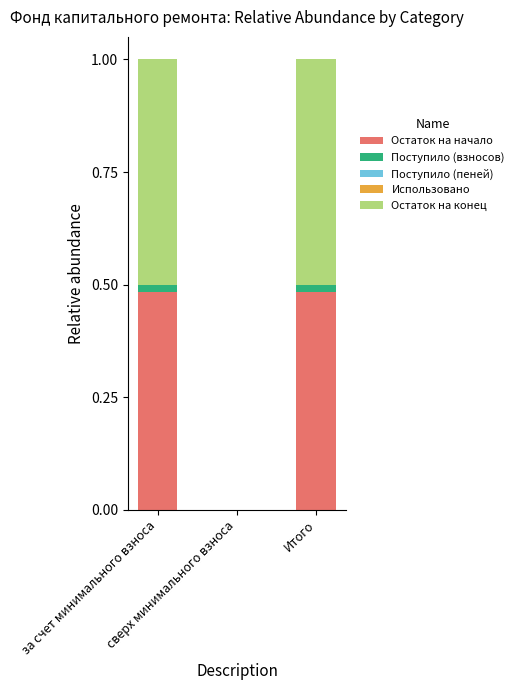

What is the sum of all Остаток на начало values?

1.0